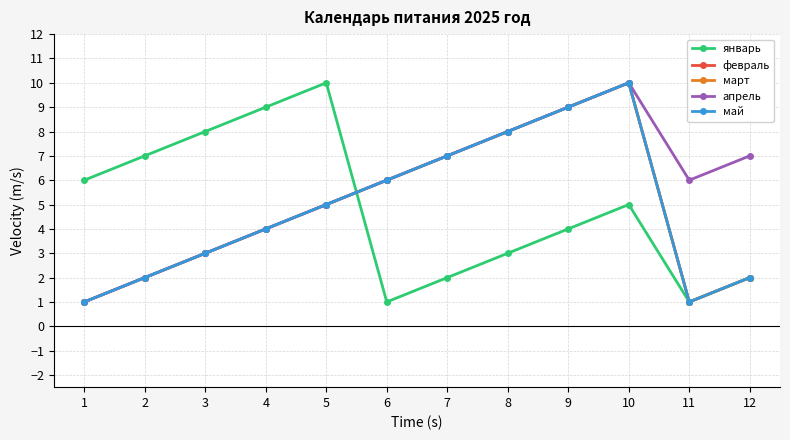

Rank the series by their maximum value, from highest to lowest.

январь, февраль, март, апрель, май